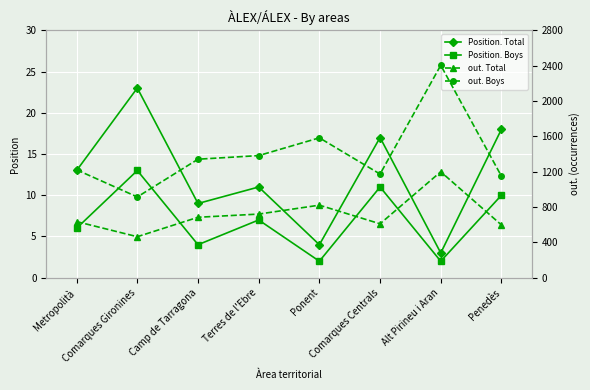

What is the minimum value shown in the chart?

2